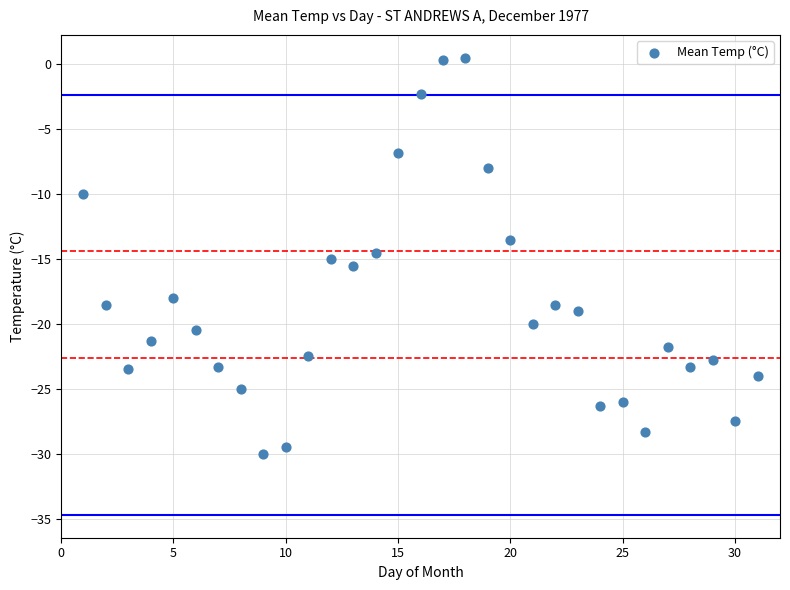

What is the range of Y values (max minus min)?

30.5